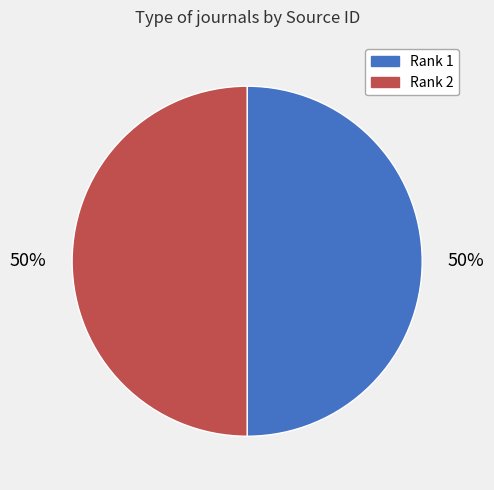

To the nearest percent, what is the average slice percentage?

50%